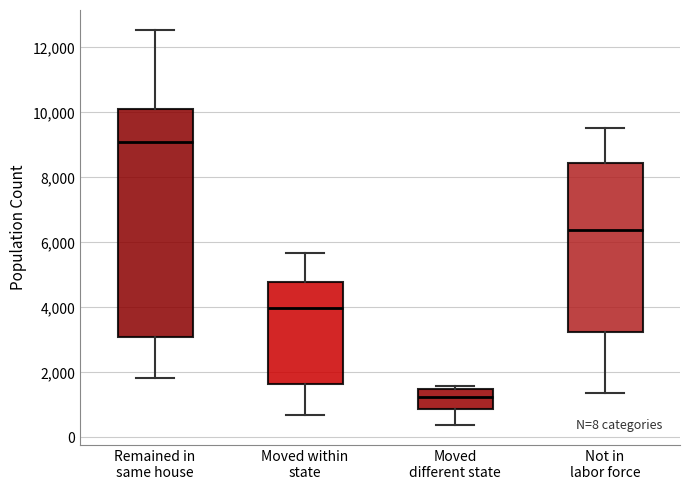

Which box is the tallest, from its lower edge to its upper edge?

Remained in same house